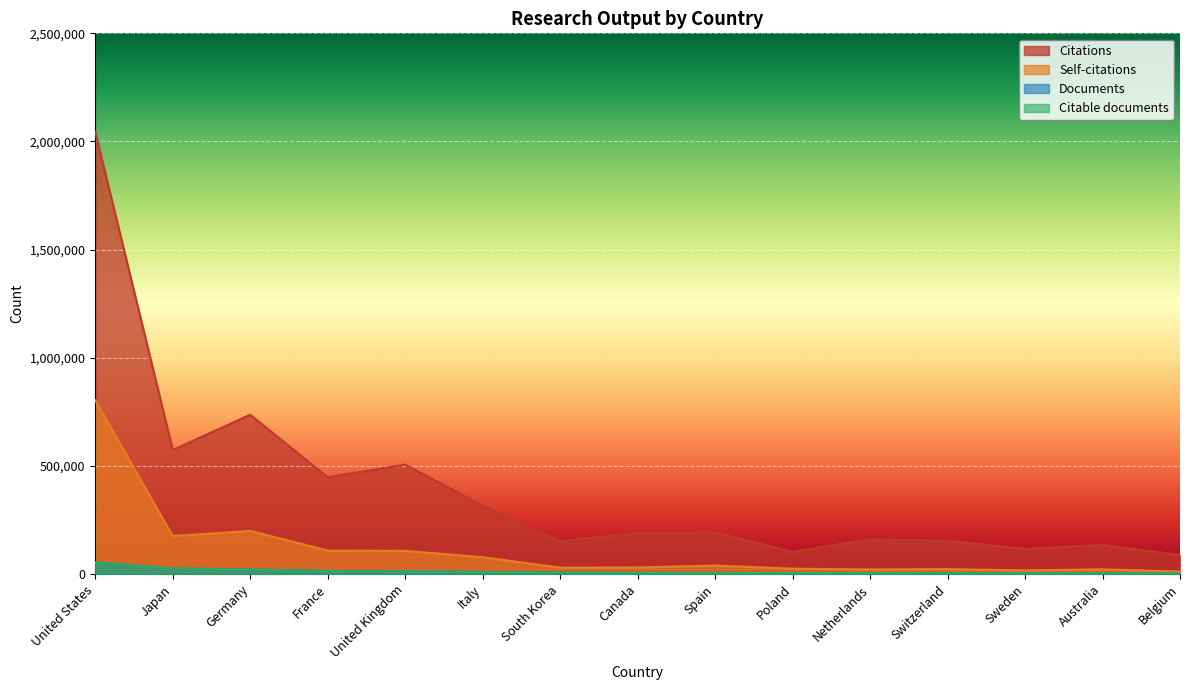

What is the total value across all series at Poland?

136977